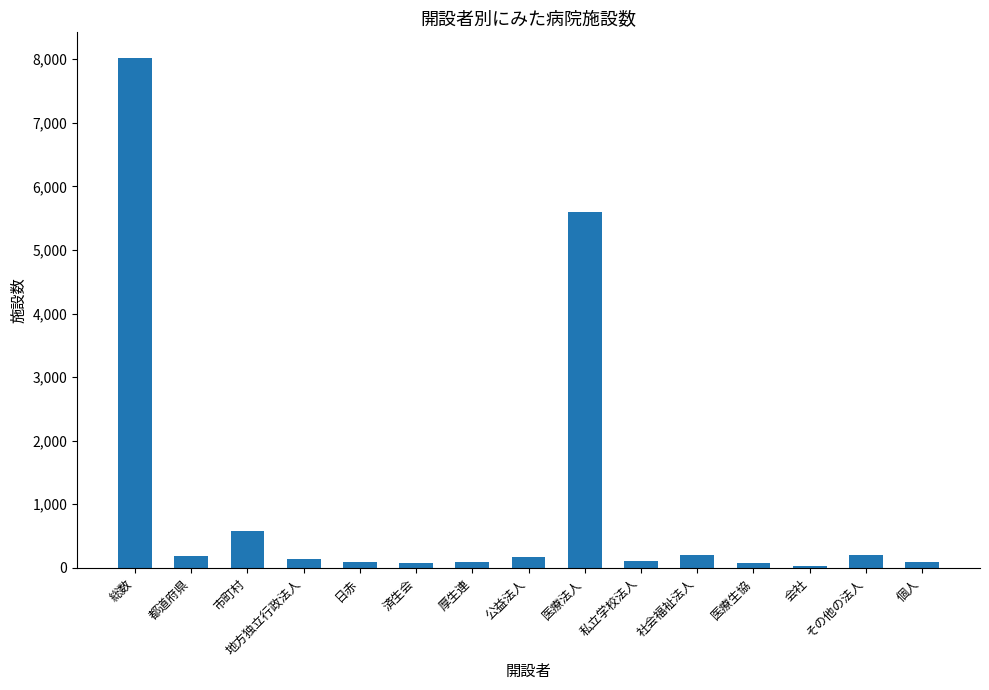

What is the ratio of the value at 総数 to the value at 市町村?

13.8